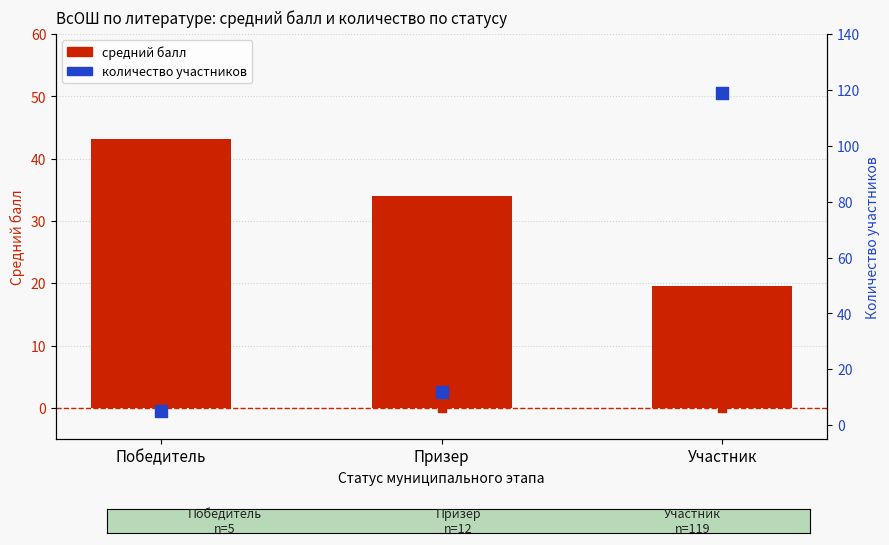

Which series reaches the minimum Y coordinate?

количество участников